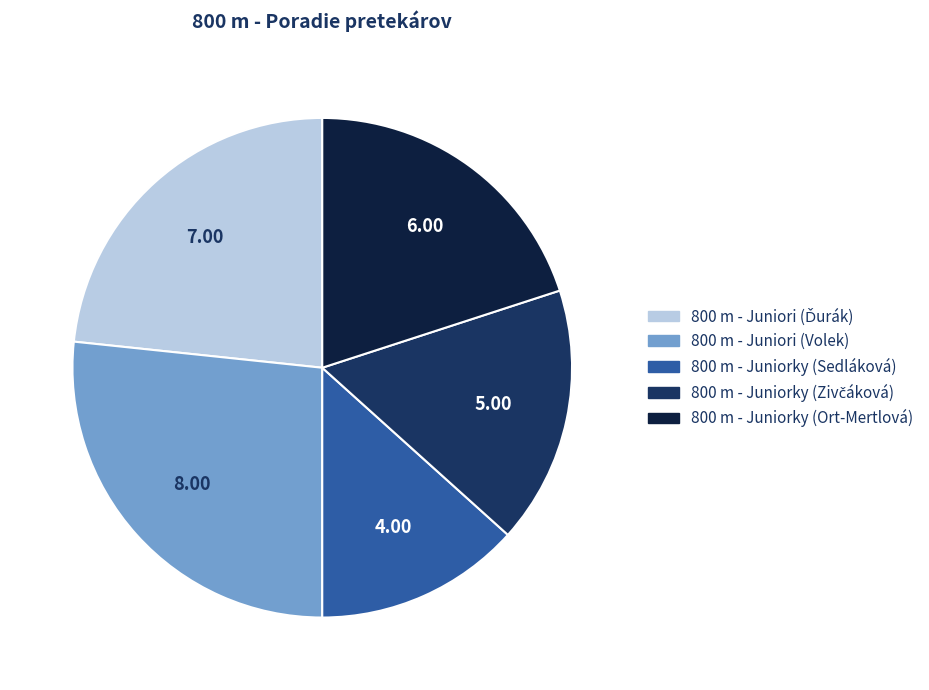

Count the number of slices in the pie.

5